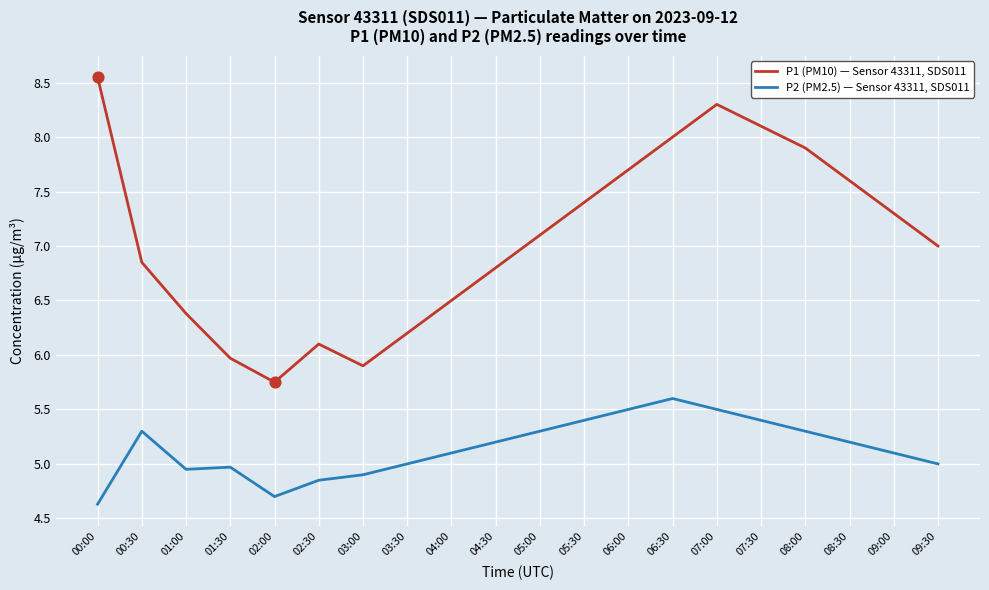

Which series has the widest spread of values?

P1 (PM10) — Sensor 43311, SDS011